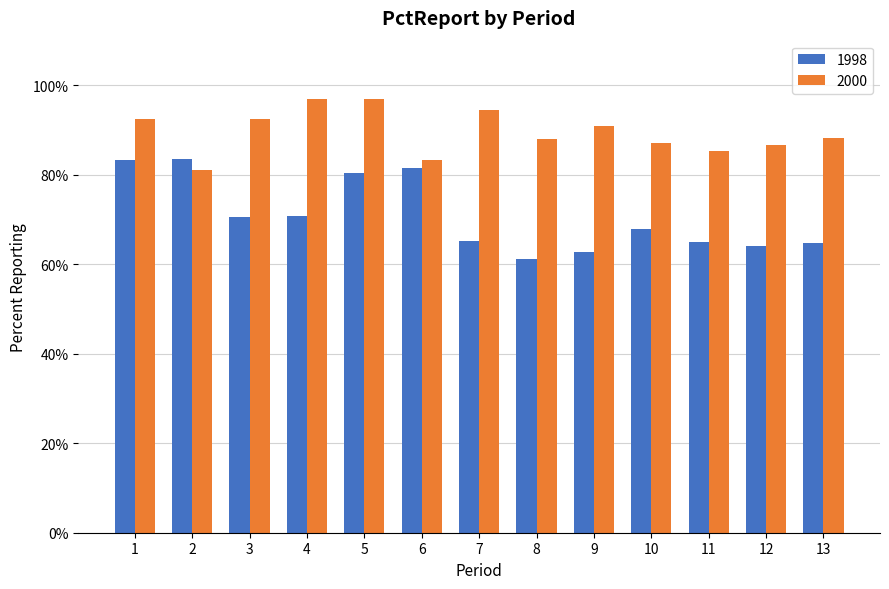

Between 5 and 8, which series saw the biggest shift?

1998